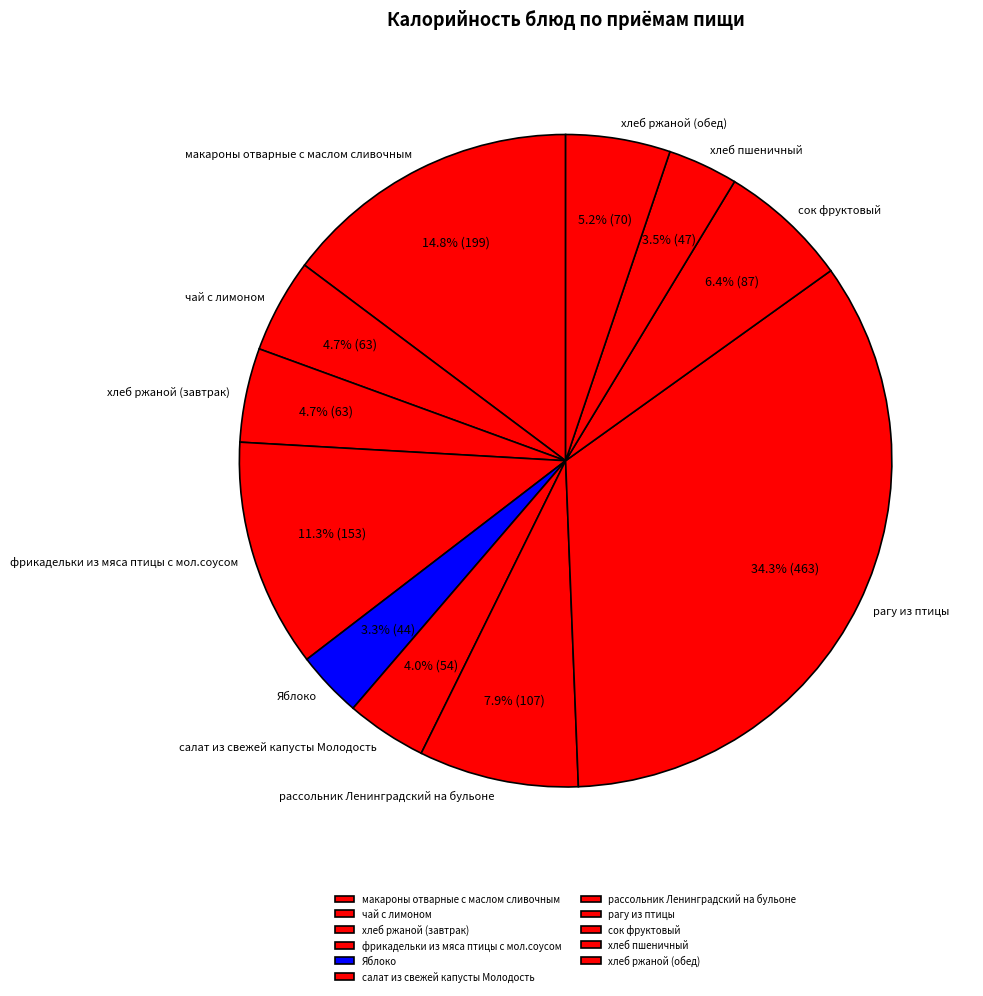

To the nearest percent, what percentage of the pie is сок фруктовый?

6%